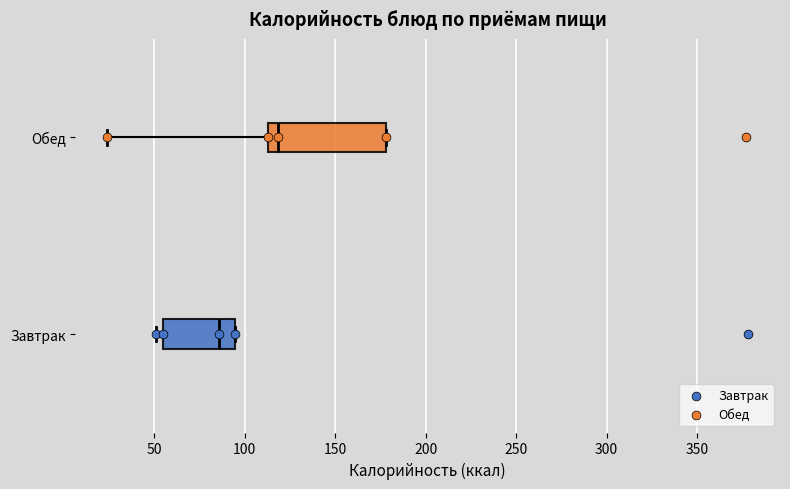

Which box has the furthest to the right median line?

Обед